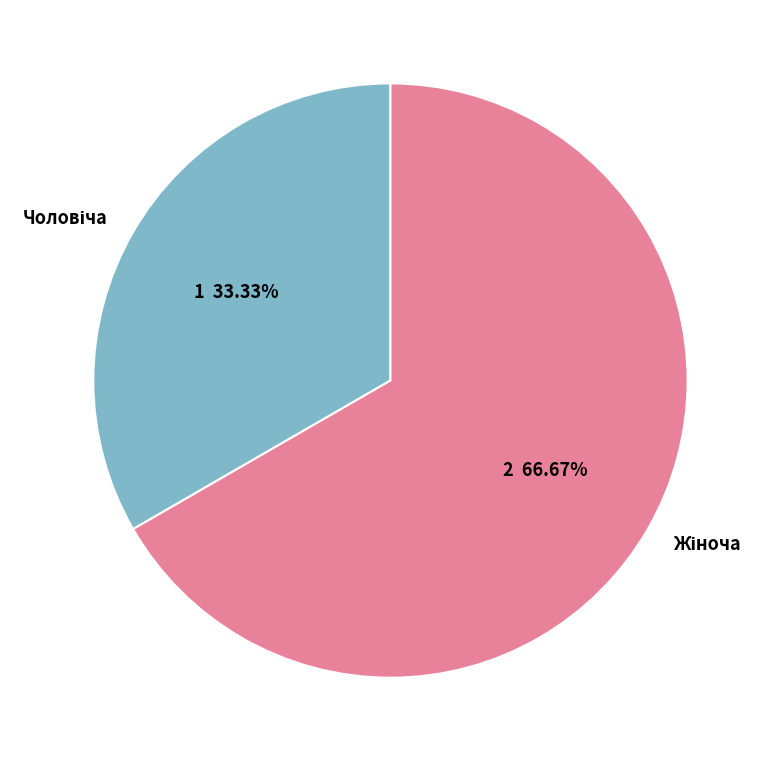

Is there a majority slice in this chart?

Yes